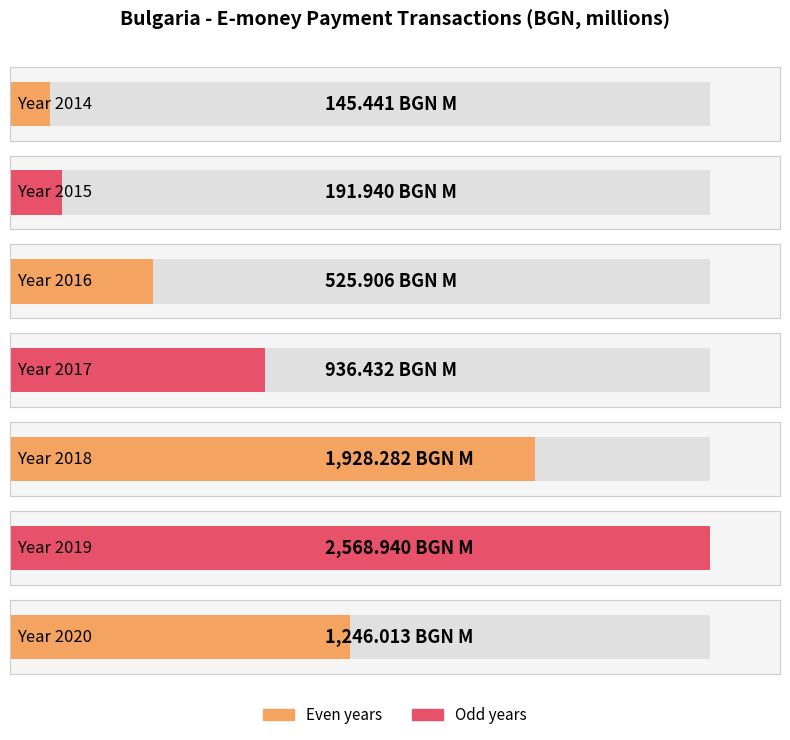

What is the sum of the values at 2019 and 2020?

3815.0